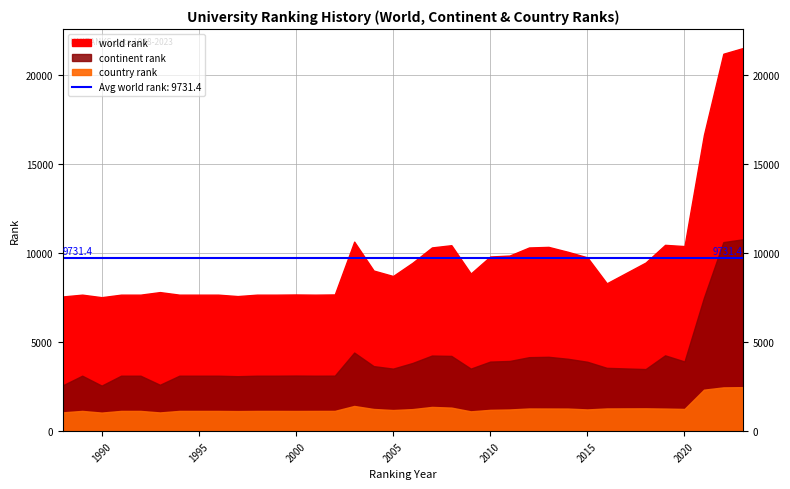

Reading left to right, extract all data points from this chart.

world rank: 1988=7569	1989=7670	1990=7528	1991=7670	1992=7670	1993=7814	1994=7670	1995=7670	1996=7670	1997=7590	1998=7670	1999=7670	2000=7681	2001=7670	2002=7683	2003=10650	2004=9025	2005=8718	2006=9462	2007=10323	2008=10449	2009=8857	2010=9814	2011=9867	2012=10321	2013=10354	2014=10077	2015=9765	2016=8308	2018=9474	2019=10468	2020=10399	2021=16645	2022=21205	2023=21522
continent rank: 1988=2579	1989=3117	1990=2561	1991=3117	1992=3117	1993=2608	1994=3117	1995=3117	1996=3117	1997=3089	1998=3117	1999=3117	2000=3125	2001=3117	2002=3120	2003=4418	2004=3656	2005=3515	2006=3832	2007=4249	2008=4229	2009=3516	2010=3910	2011=3945	2012=4158	2013=4179	2014=4068	2015=3900	2016=3559	2018=3490	2019=4261	2020=3917	2021=7502	2022=10623	2023=10779
country rank: 1988=1058	1989=1139	1990=1045	1991=1139	1992=1139	1993=1053	1994=1139	1995=1139	1996=1139	1997=1130	1998=1139	1999=1139	2000=1136	2001=1139	2002=1140	2003=1417	2004=1248	2005=1189	2006=1240	2007=1363	2008=1325	2009=1115	2010=1199	2011=1220	2012=1276	2013=1274	2014=1271	2015=1222	2016=1278	2018=1284	2019=1271	2020=1249	2021=2332	2022=2461	2023=2474